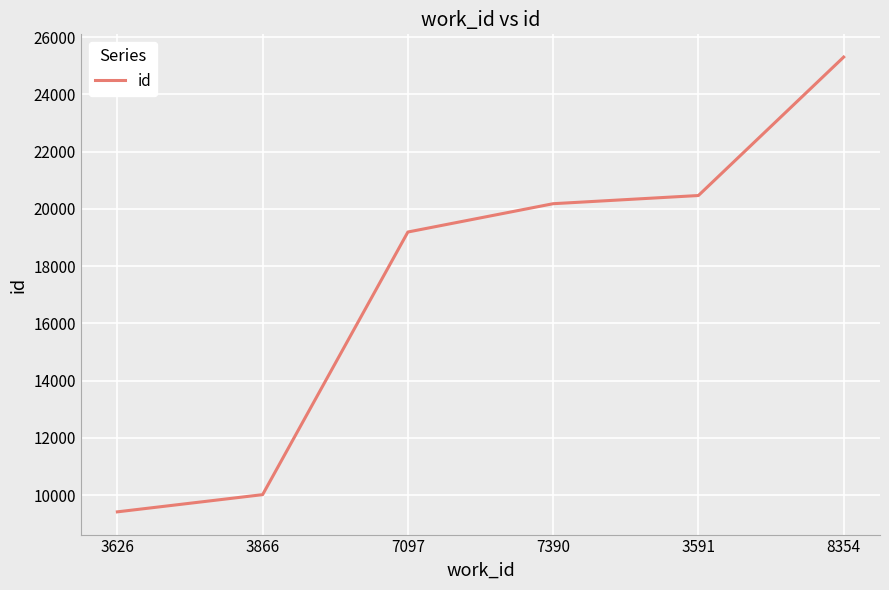

What is the maximum value shown in the chart?

25305